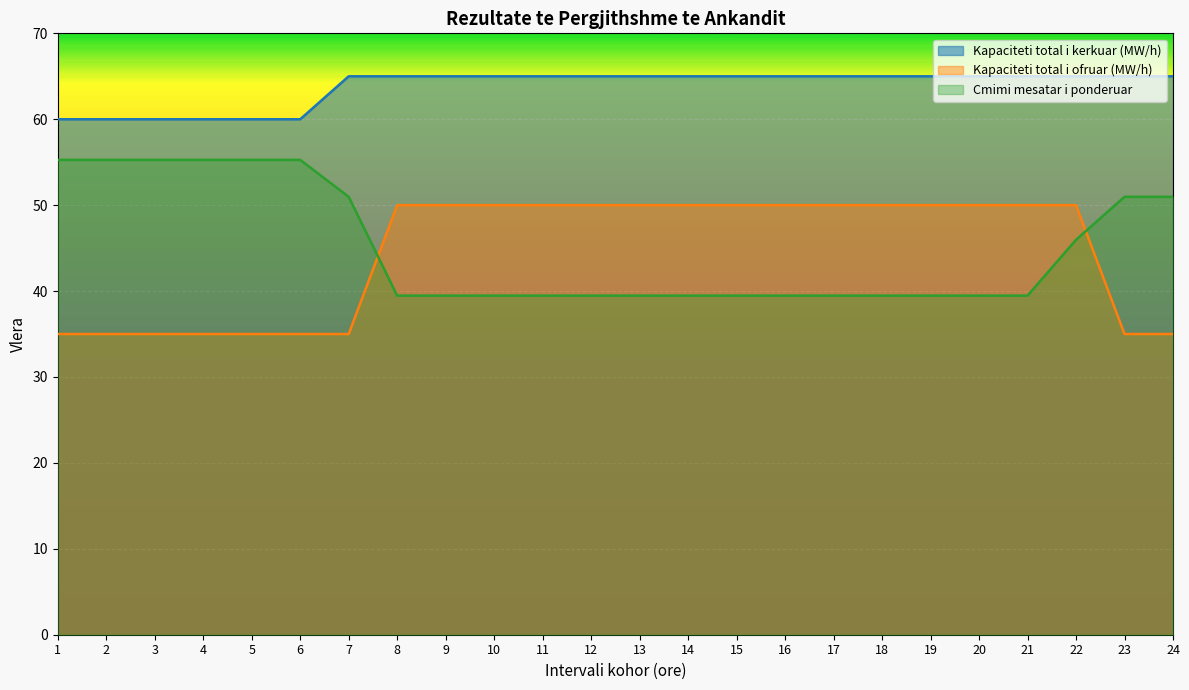

What is the difference between the maximum and minimum values in the Cmimi mesatar i ponderuar series?

15.8